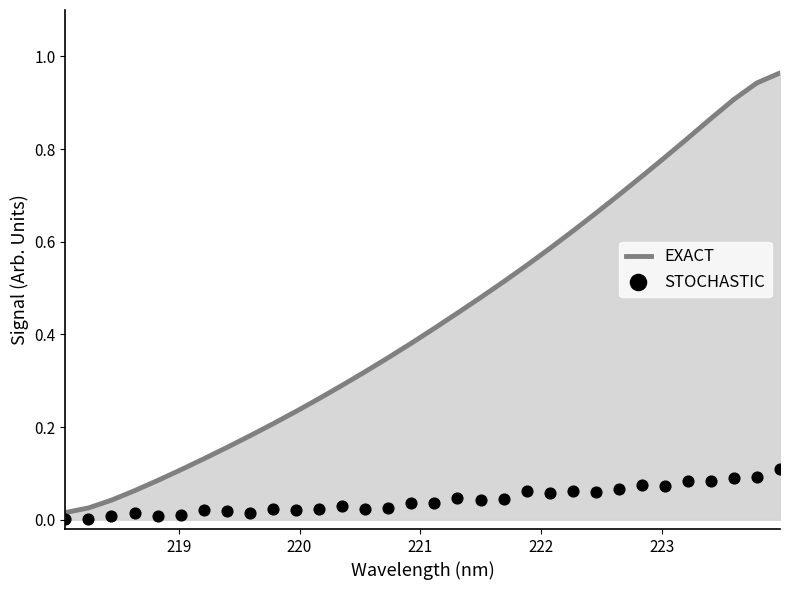

Which series has the widest spread of Y values?

EXACT